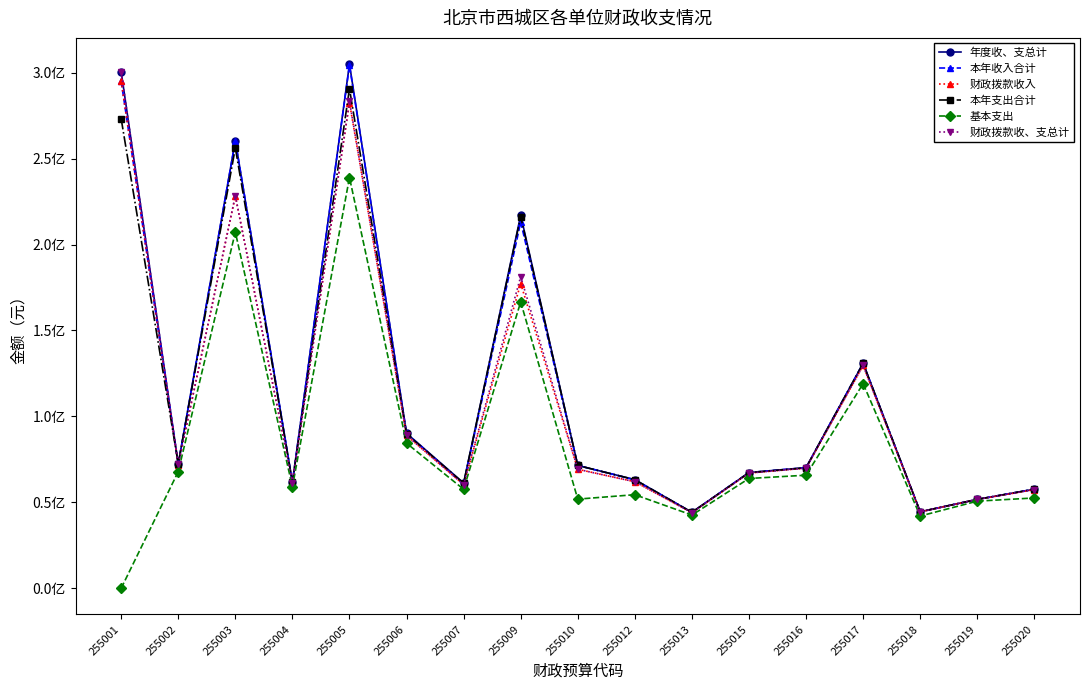

The 财政拨款收、支总计 series shows 69928949.2 at 255016. True or false?

True